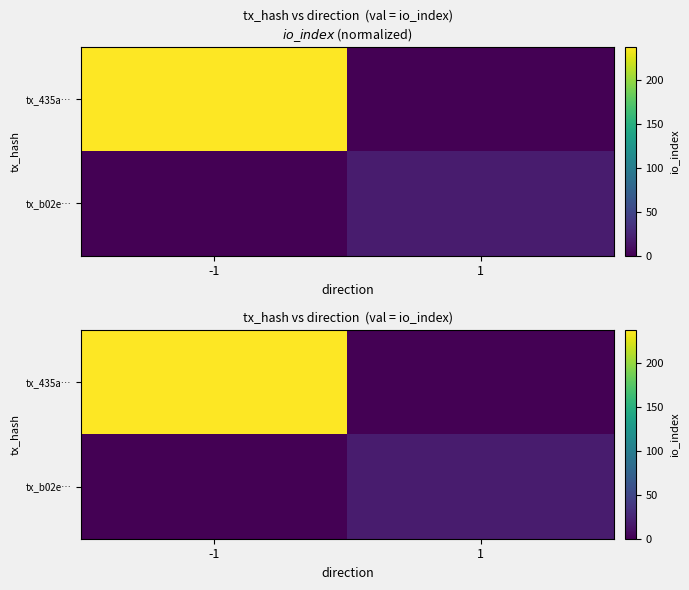

Read the tx_435a… value at -1, to the nearest 5.

240